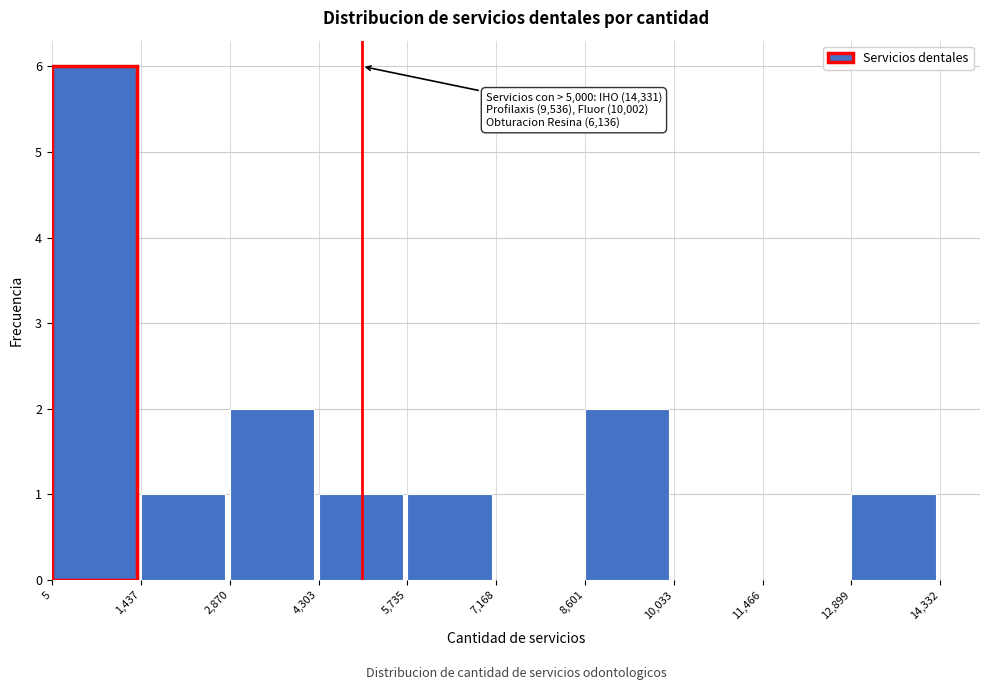

Over which range of the x-axis is the bar tallest?

5 to 1,437